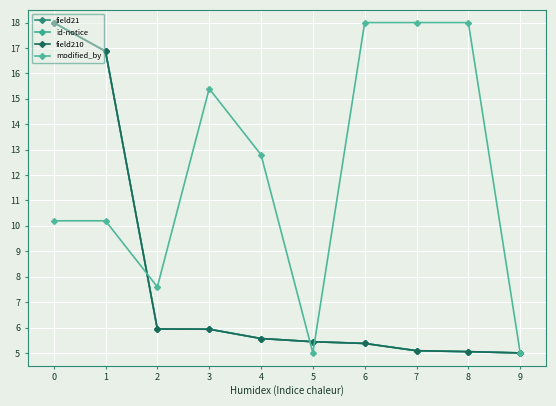

How many lines are shown in the chart?

4